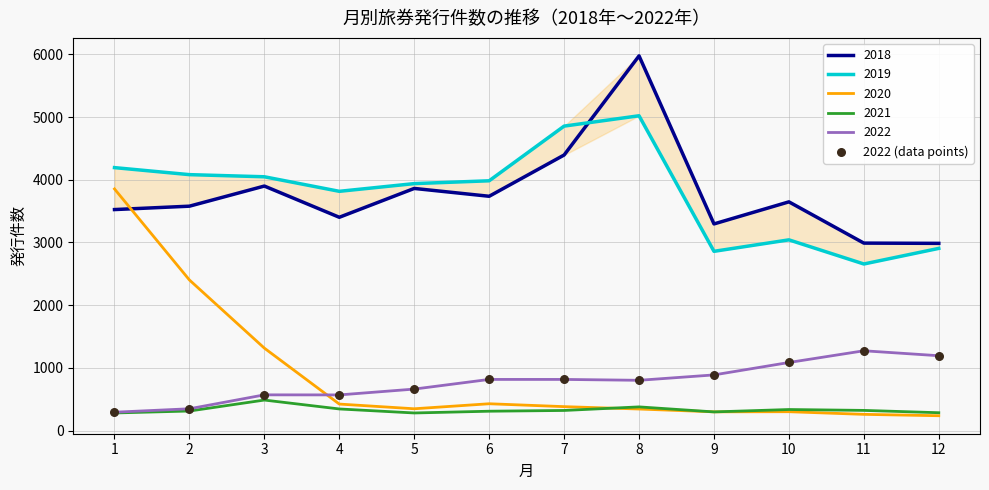

Approximately how many times larger is the value at 12 compared to 3?

2.1